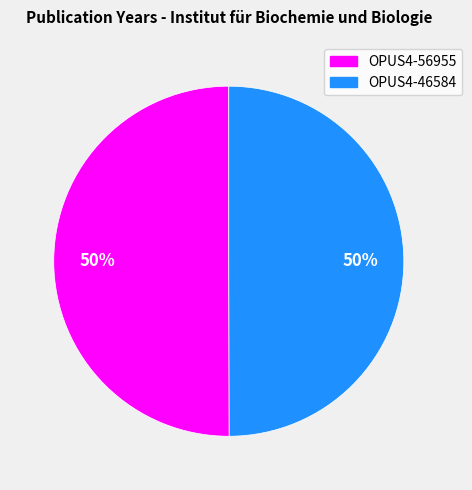

Is it true that OPUS4-56955 is 50% of the pie?

True